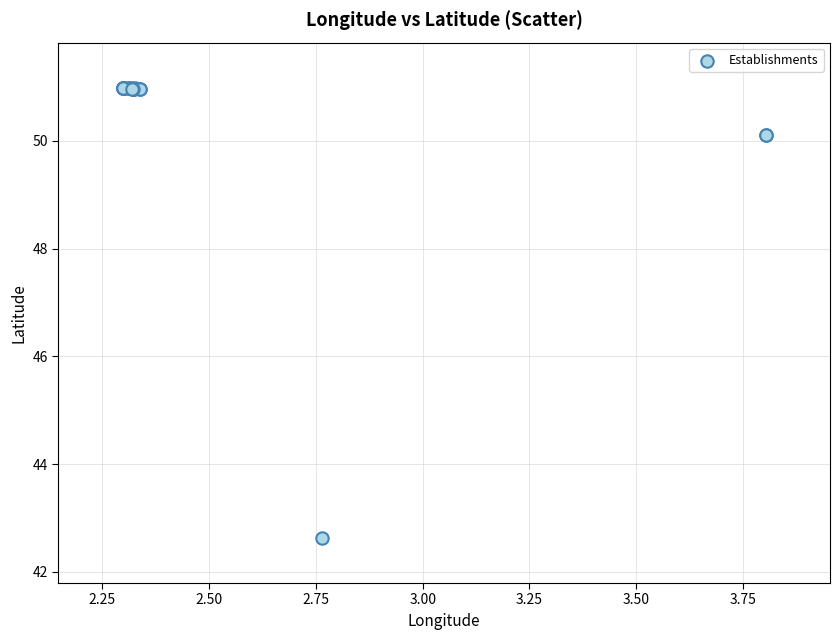

What Y value in the scatter plot is closest to 46?

42.6